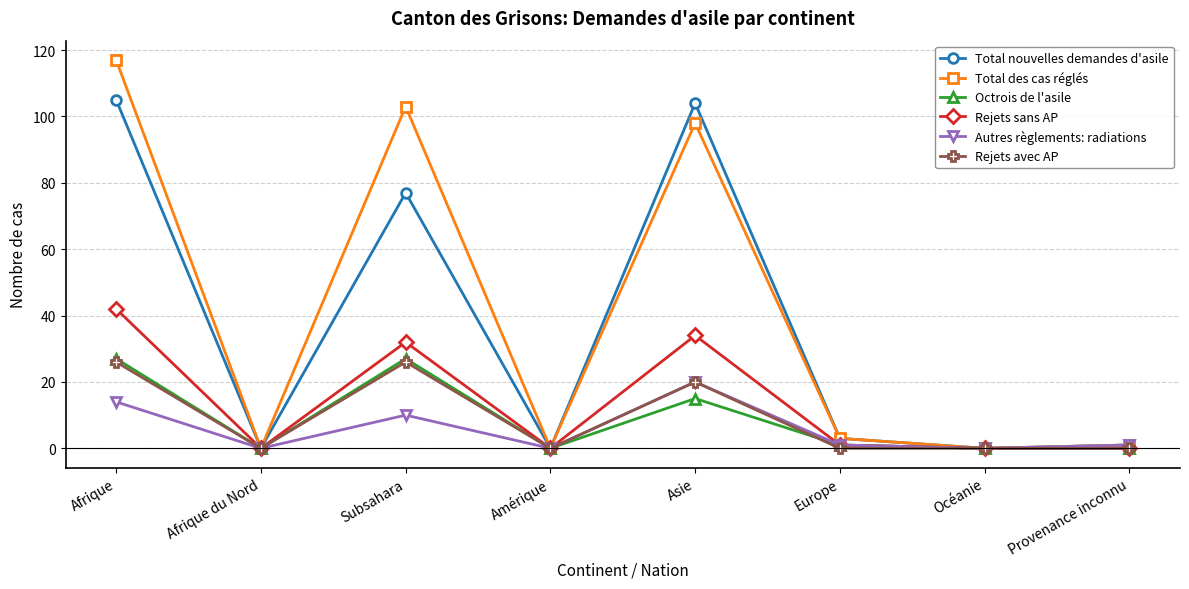

Count the number of categories in the chart.

8